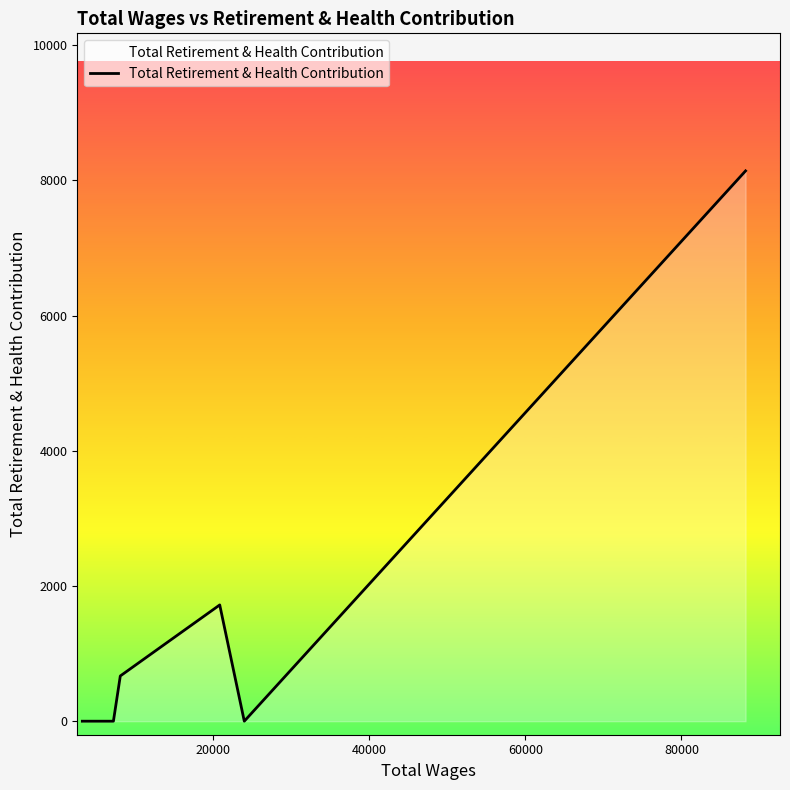

What is the difference between the maximum and minimum values?

8140